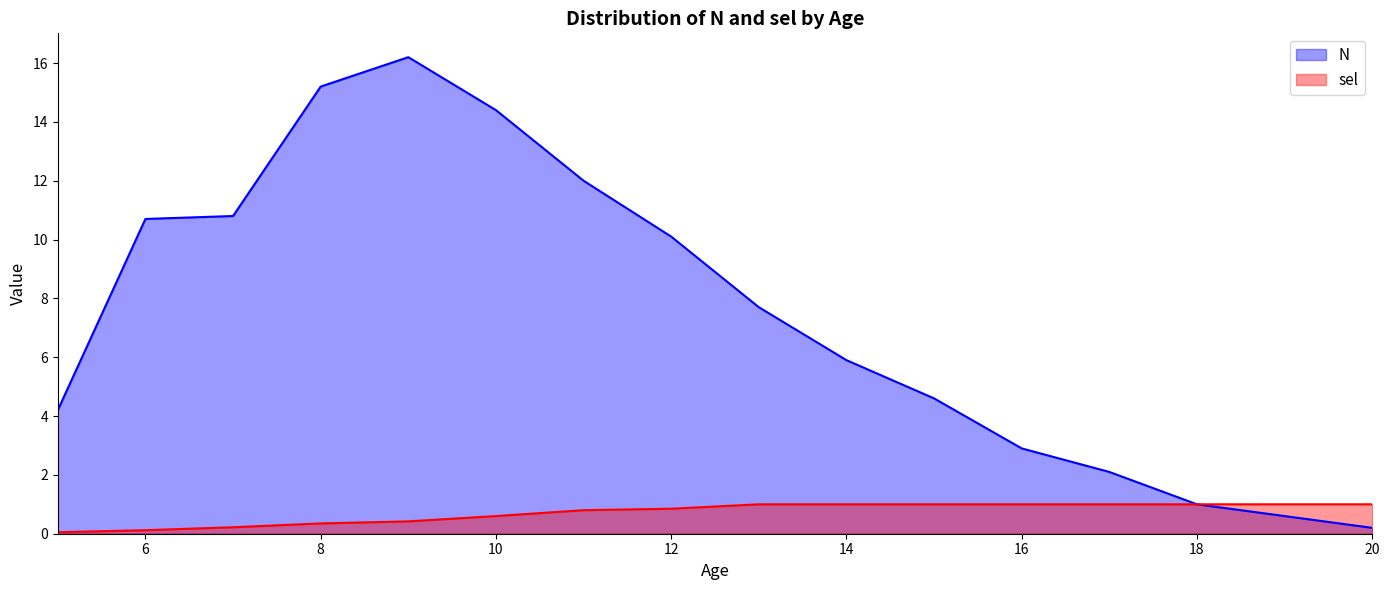

What is the approximate value of N at 10?

14.4